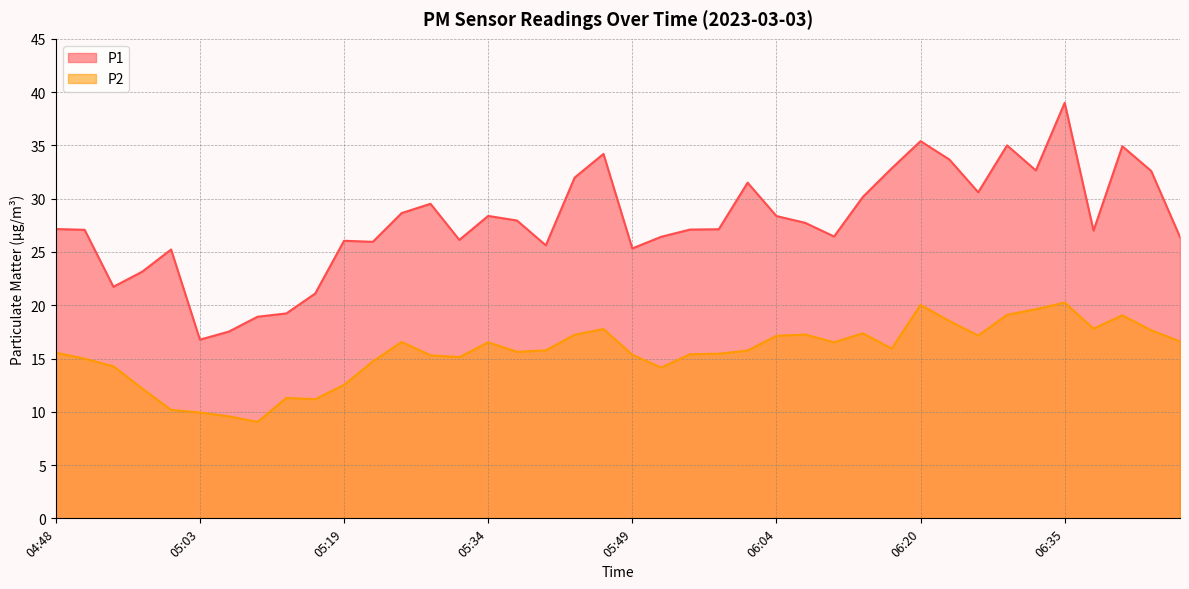

How many lines are shown in the chart?

2